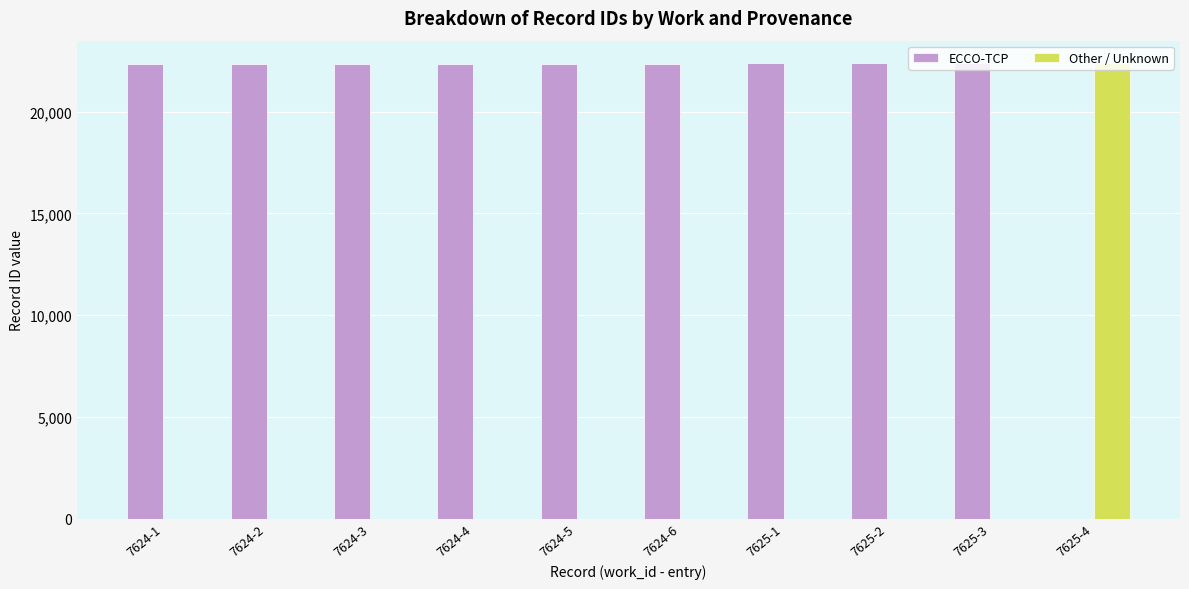

How many distinct data groups are displayed?

2